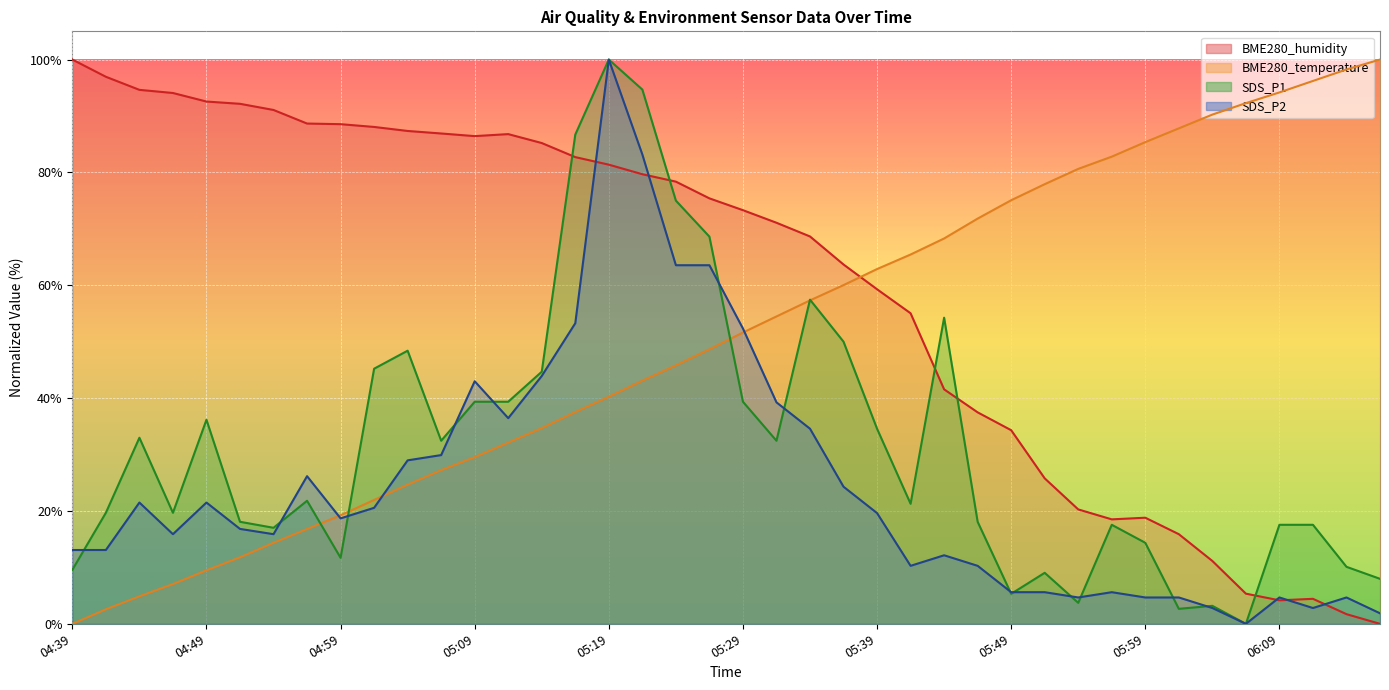

What is the difference between the maximum and minimum values in the SDS_P1 series?

100.0